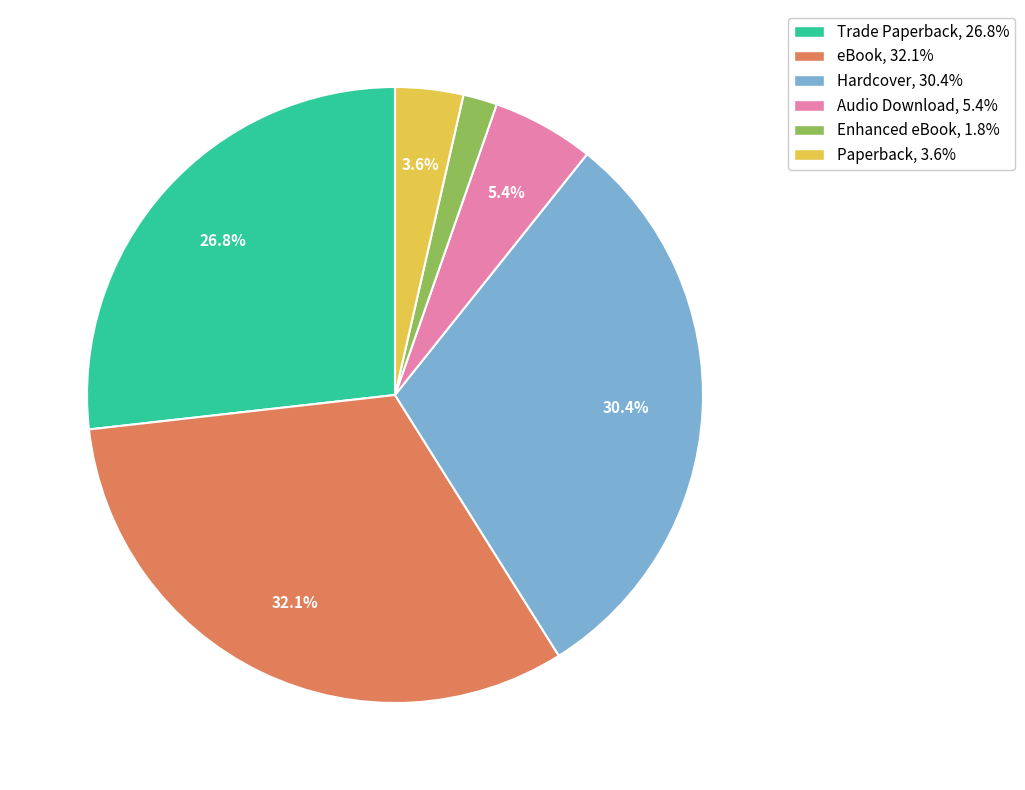

What is the largest slice in the pie chart?

eBook